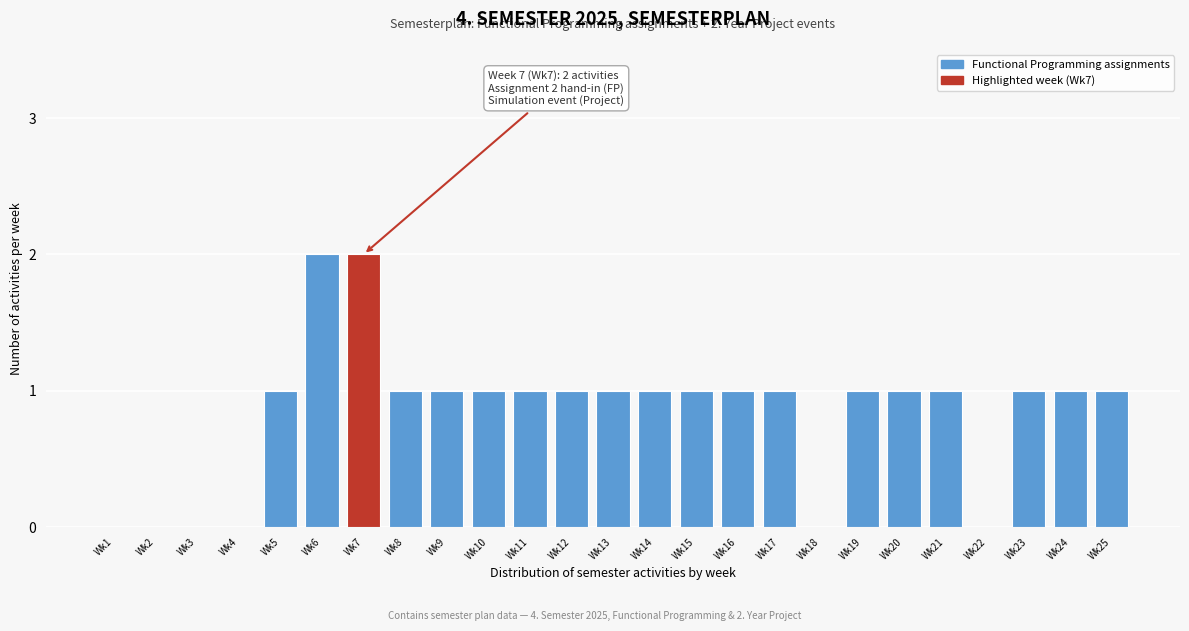

Reading left to right, transcribe all the data shown in this chart.

Wk1=0	Wk2=0	Wk3=0	Wk4=0	Wk5=1	Wk6=2	Wk7=2	Wk8=1	Wk9=1	Wk10=1	Wk11=1	Wk12=1	Wk13=1	Wk14=1	Wk15=1	Wk16=1	Wk17=1	Wk18=0	Wk19=1	Wk20=1	Wk21=1	Wk22=0	Wk23=1	Wk24=1	Wk25=1